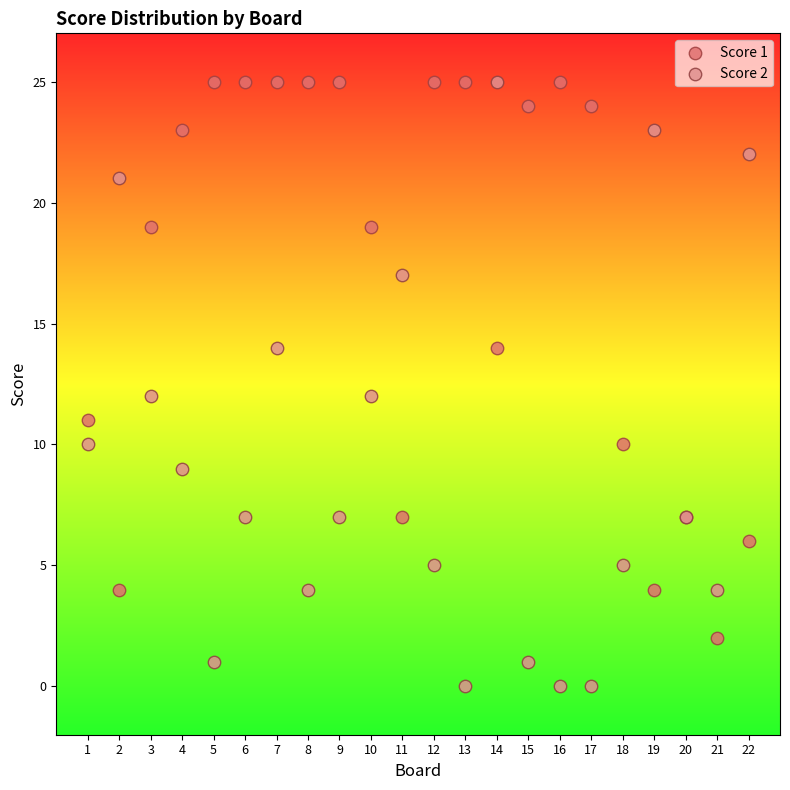

Which series has the widest spread of Y values?

Score 2